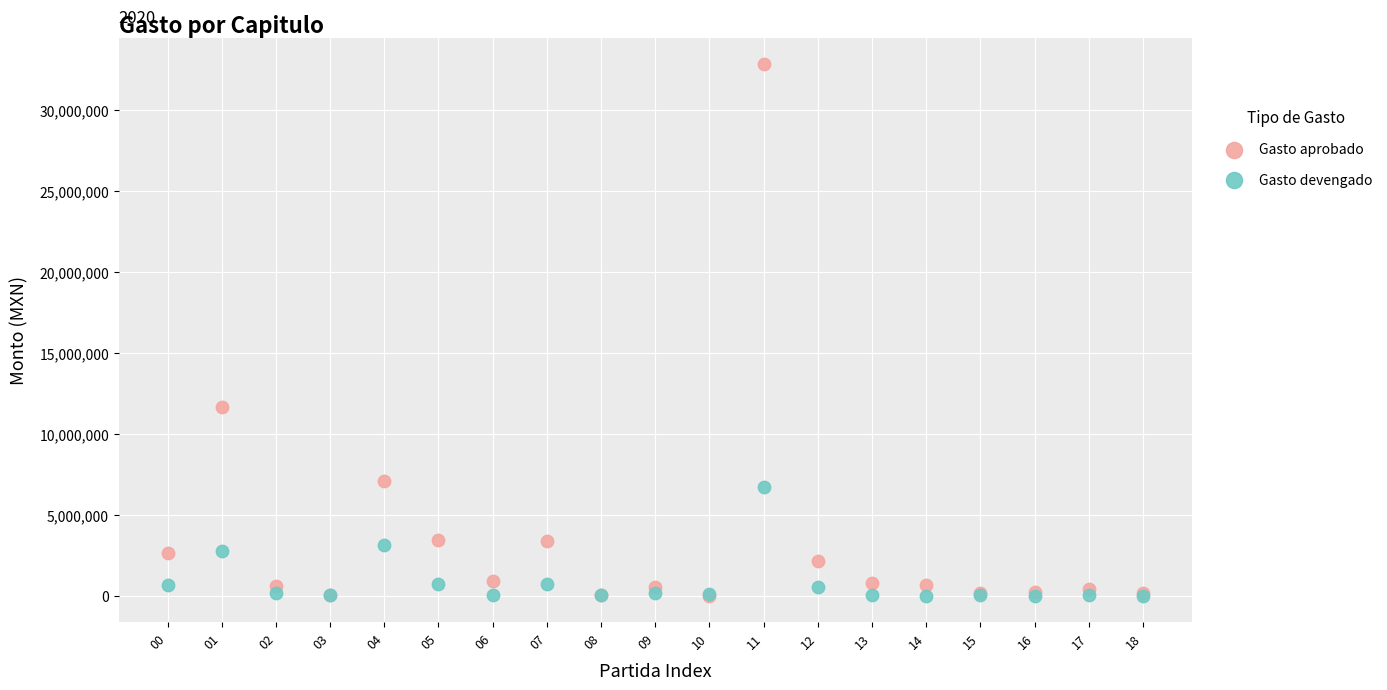

Which series has the widest spread of Y values?

Gasto aprobado